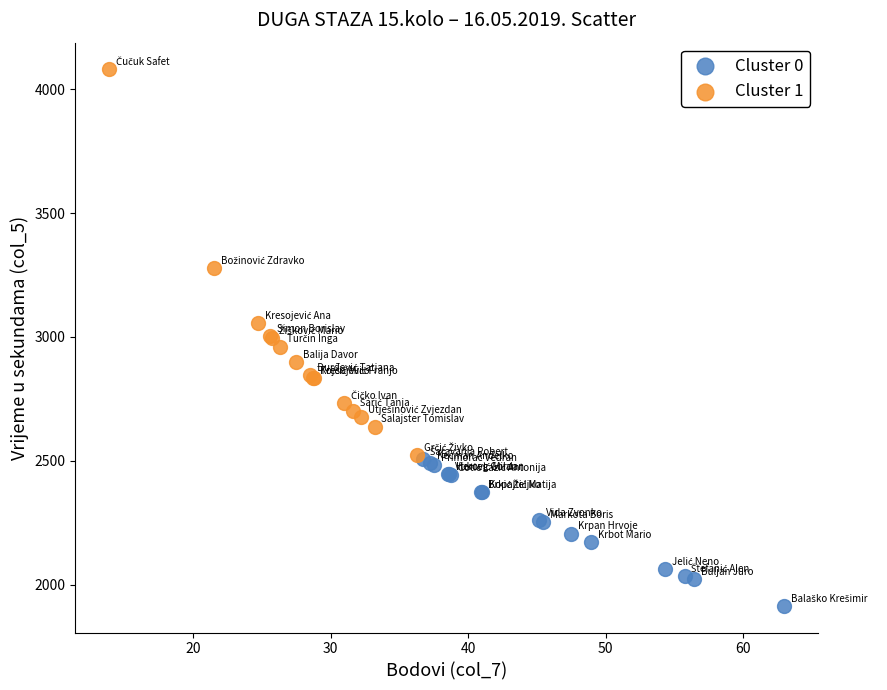

What are all the series names shown in the legend?

Cluster 0, Cluster 1